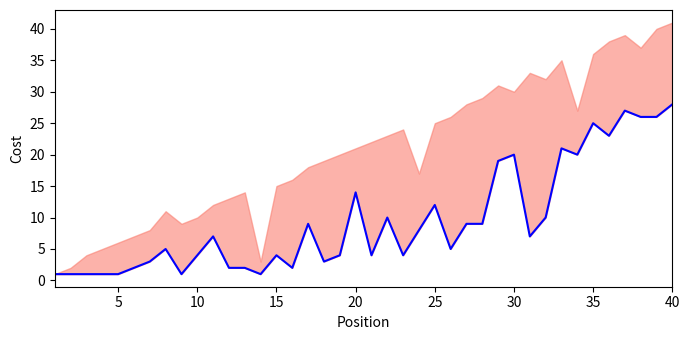

Reading right to left, extract all data points from this chart.

28	26	26	27	23	25	20	21	10	7	20	19	9	9	5	12	8	4	10	4	14	4	3	9	2	4	1	2	2	7	4	1	5	3	2	1	1	1	1	1